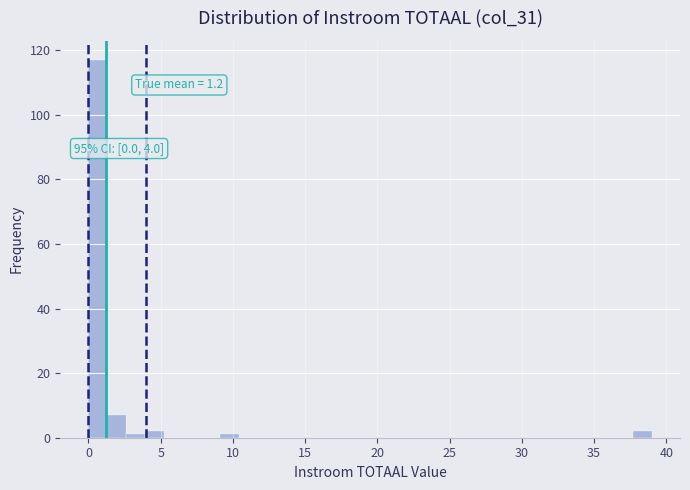

Around what value on the x-axis is the tallest bar? Give the approximate position of its centre, as read against the axis.

0.5